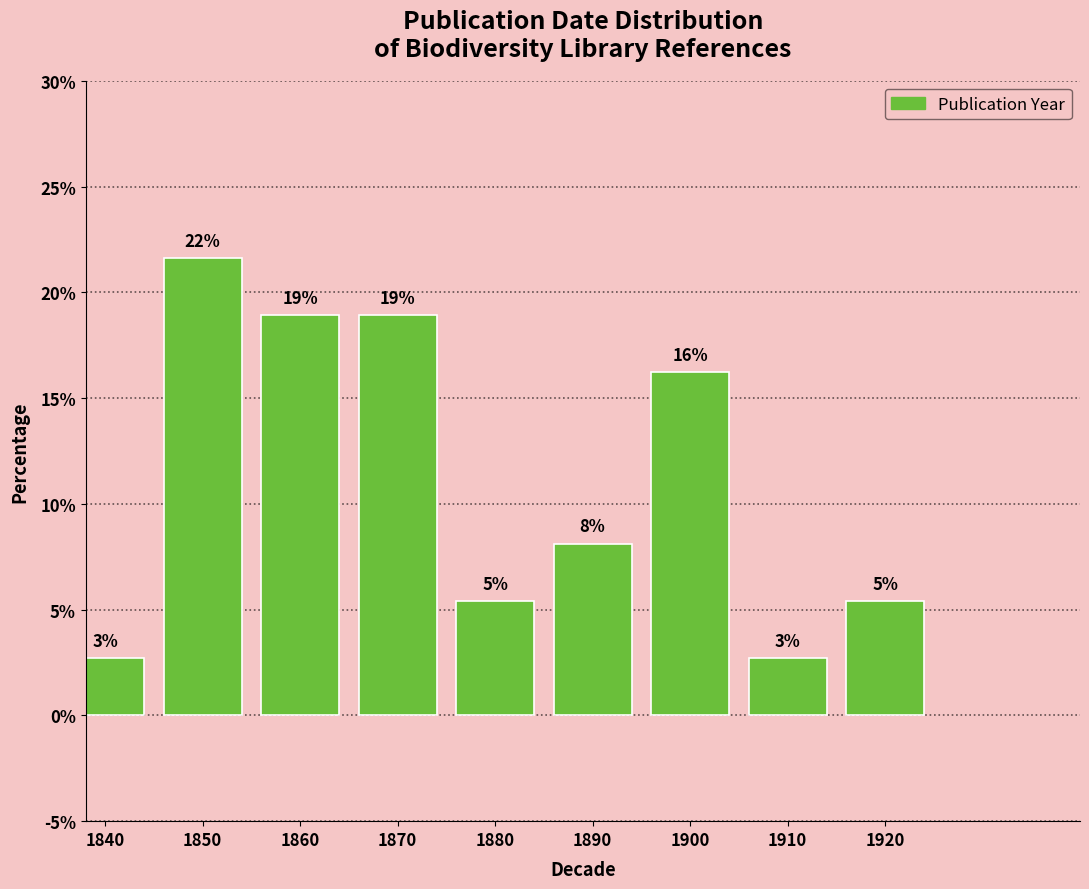

How many bars are there in total?

9